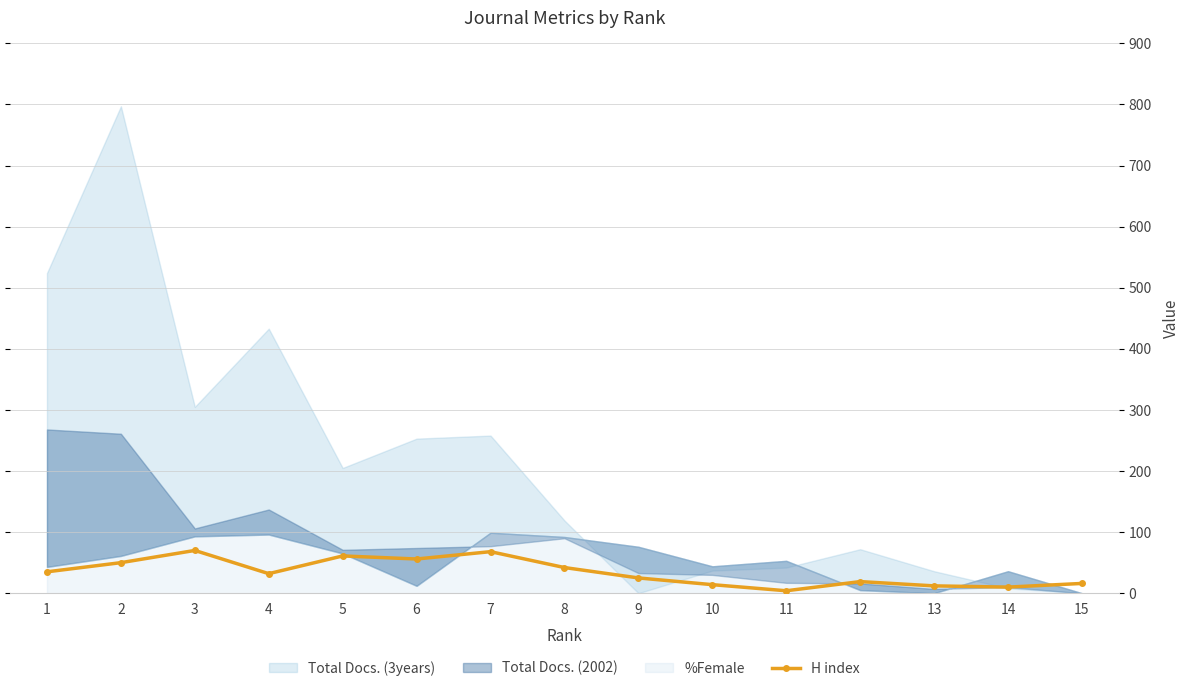

How many values exceed 32?

7